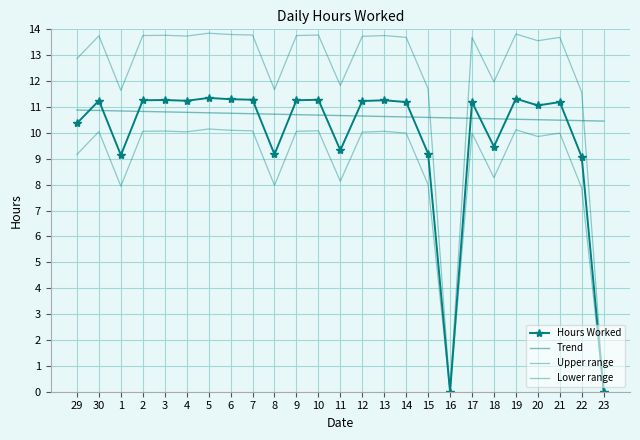

What are all the series names shown in the legend?

Hours Worked, Trend, Upper range, Lower range